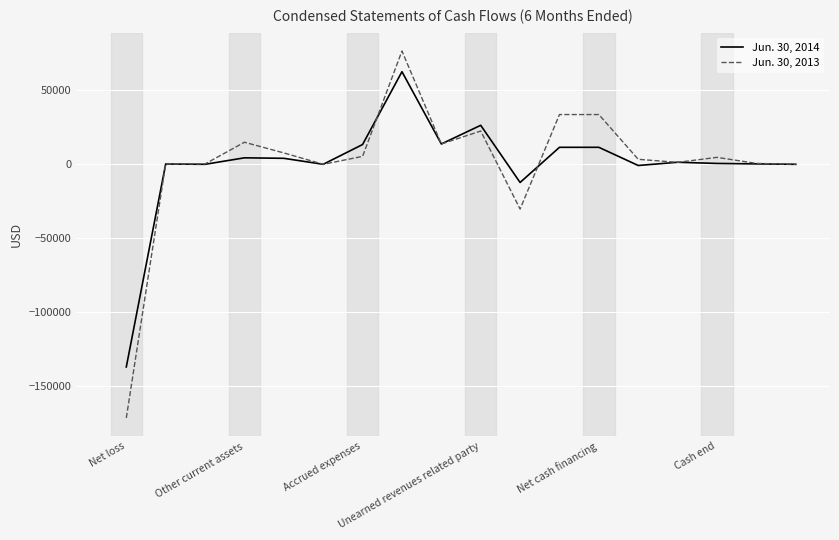

How many lines are shown in the chart?

2